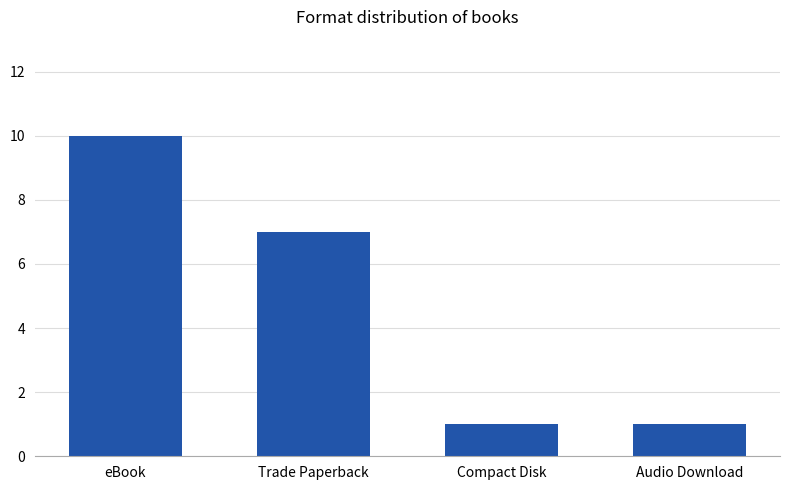

What is the value of the 2nd bar from the left?

7